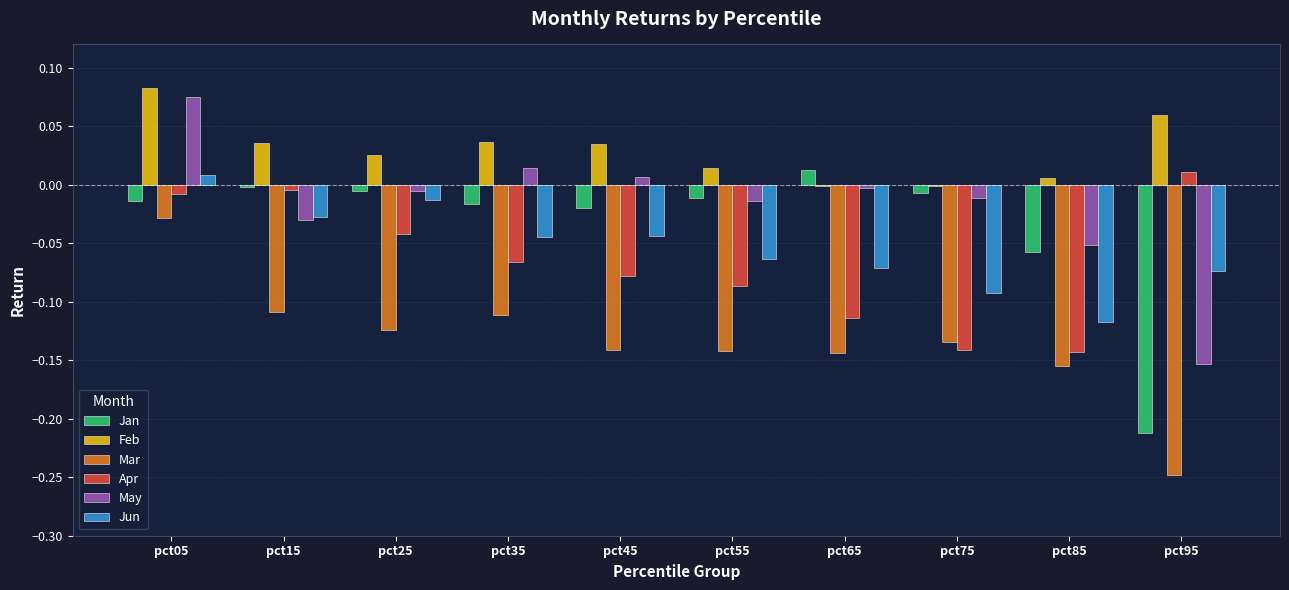

What is the sum of all Mar values?

-1.3